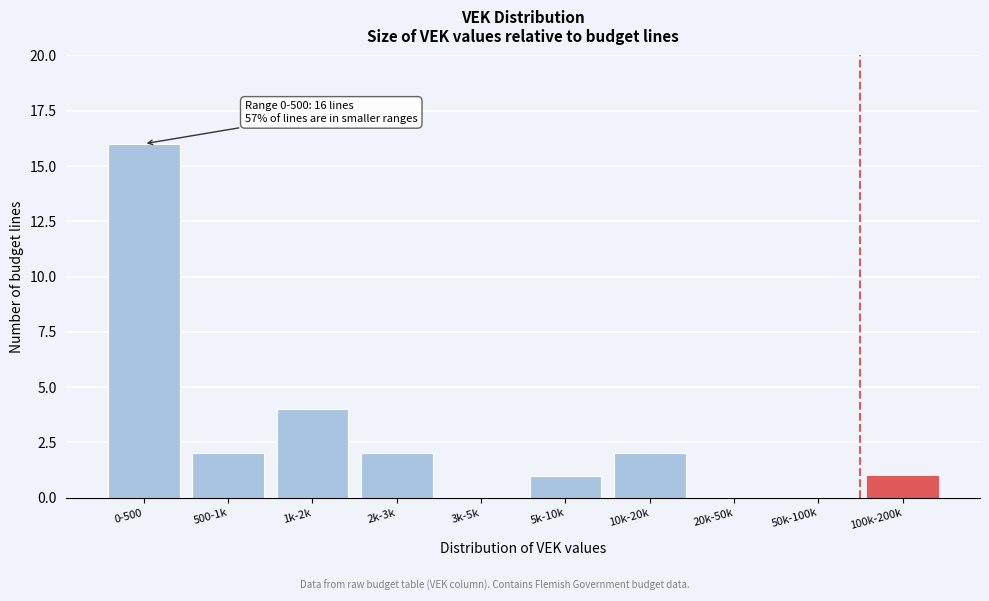

Reading left to right, list all the values displayed in this chart.

0-500=16	500-1k=2	1k-2k=4	2k-3k=2	3k-5k=0	5k-10k=1	10k-20k=2	20k-50k=0	50k-100k=0	100k-200k=1